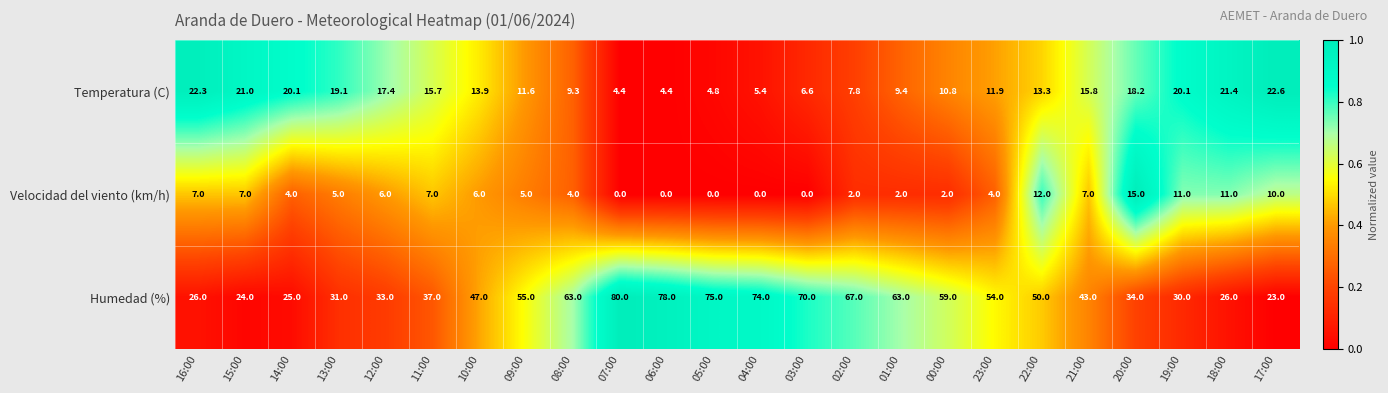

What is the difference between the maximum and minimum values in the Temperatura (C) series?

18.2